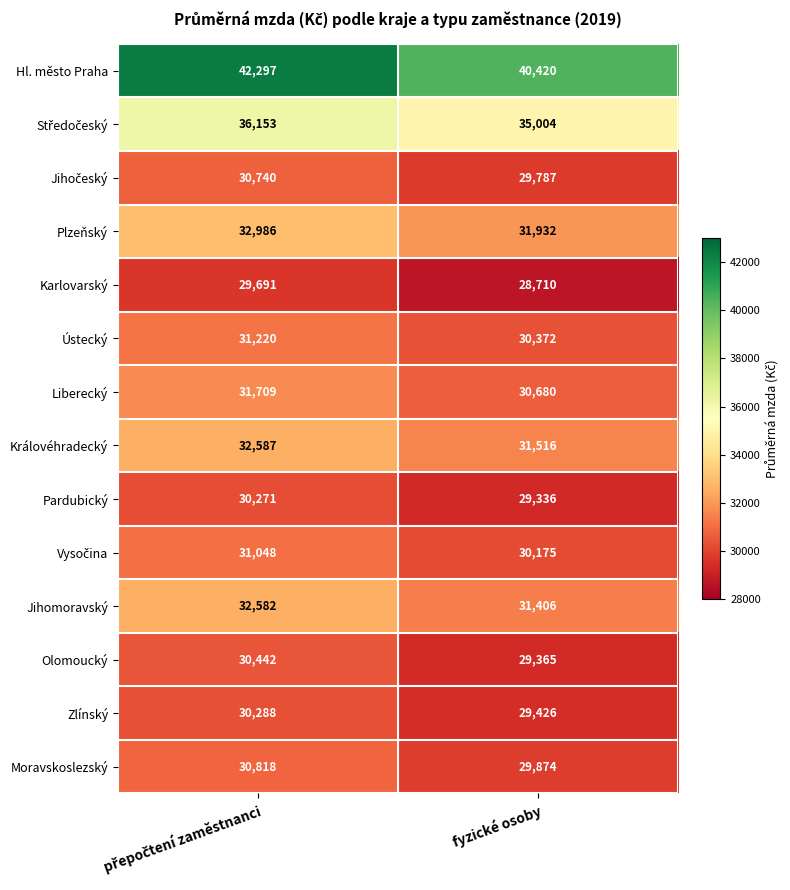

Which series has the largest total across all categories?

Hl. město Praha